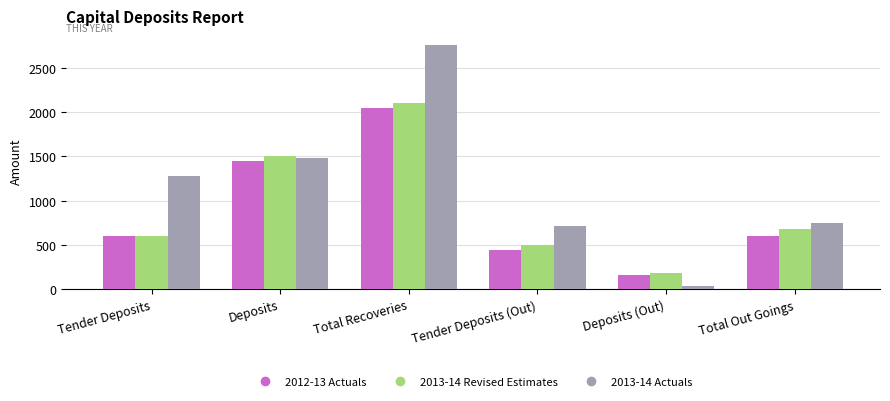

The value of 2012-13 Actuals at Total Recoveries is 2042.2. True or false?

True